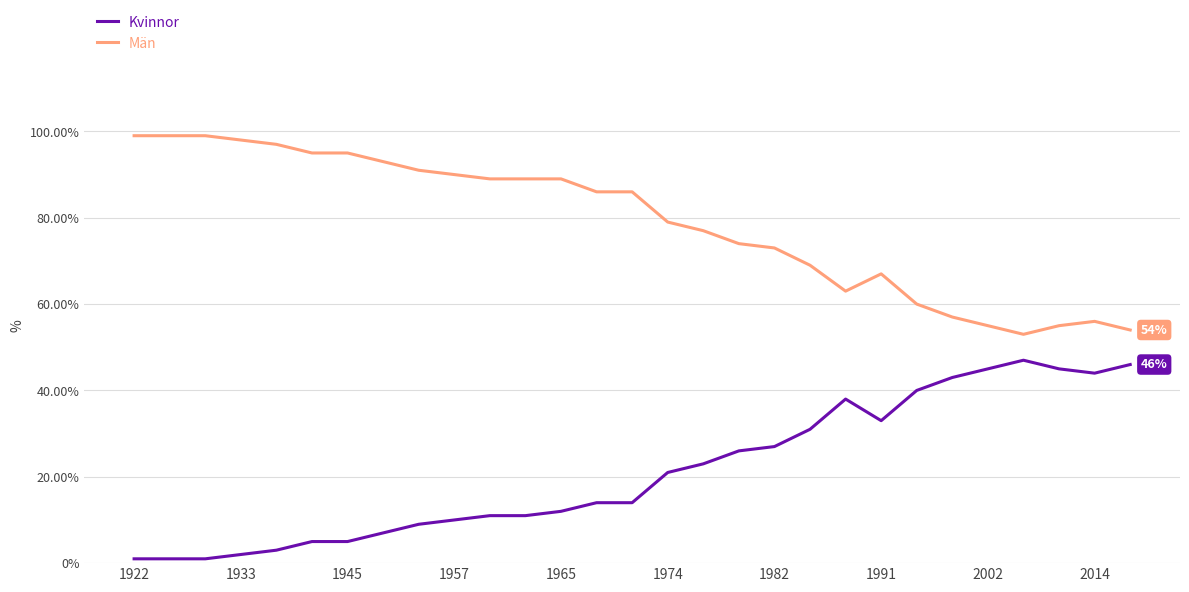

What is the highest value of the Män series?

99